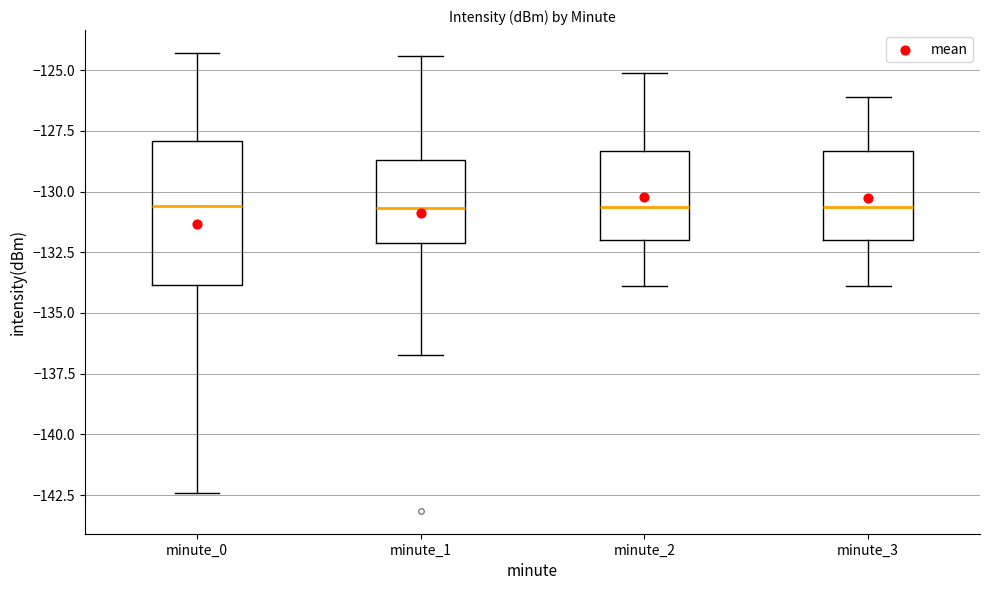

Which box is the tallest, from its lower edge to its upper edge?

minute_0